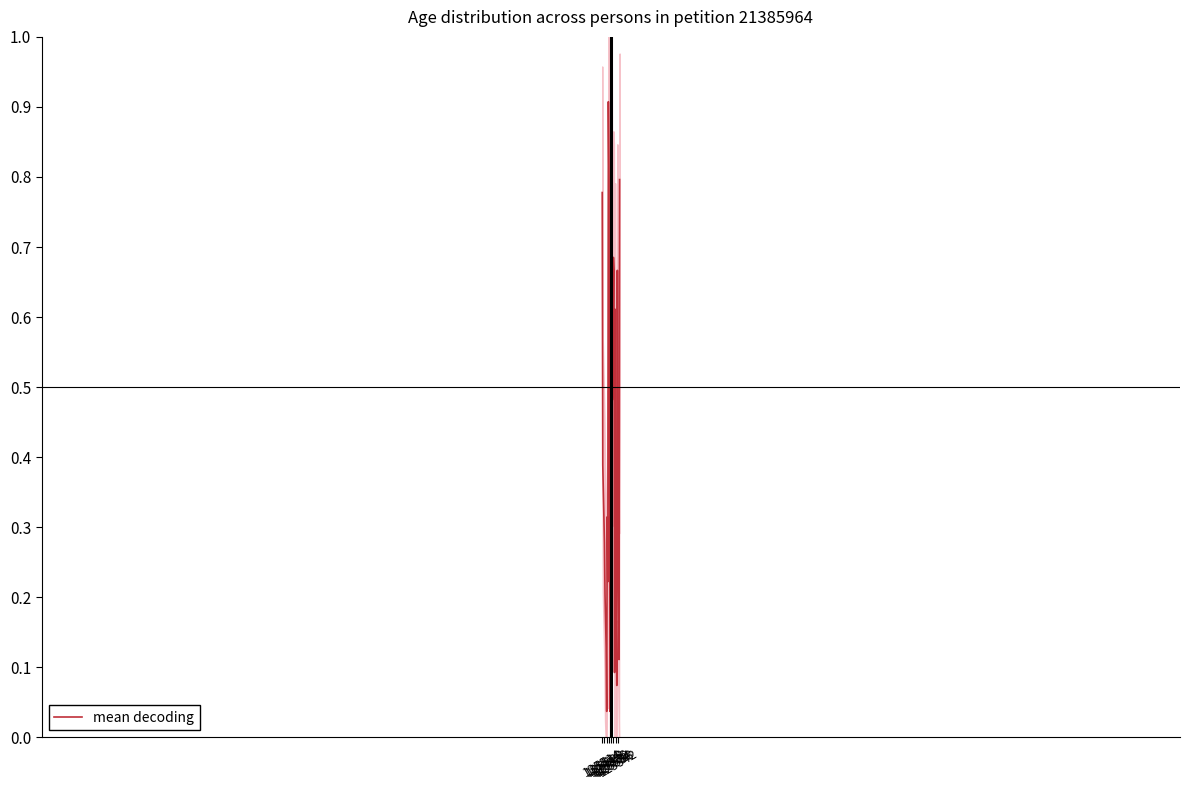

Does the chart display data point markers on the line(s)?

No